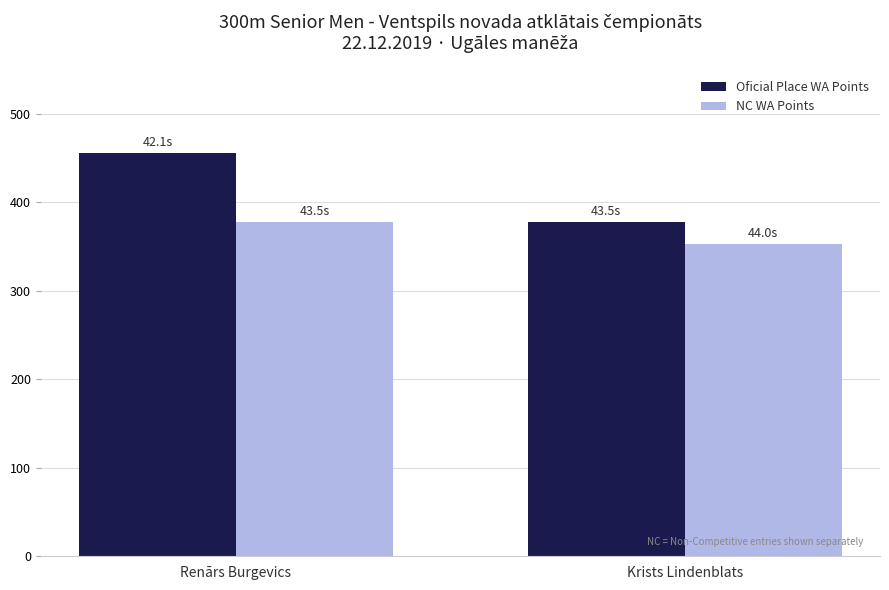

Count the NC WA Points values in the range 353 to 378.

2